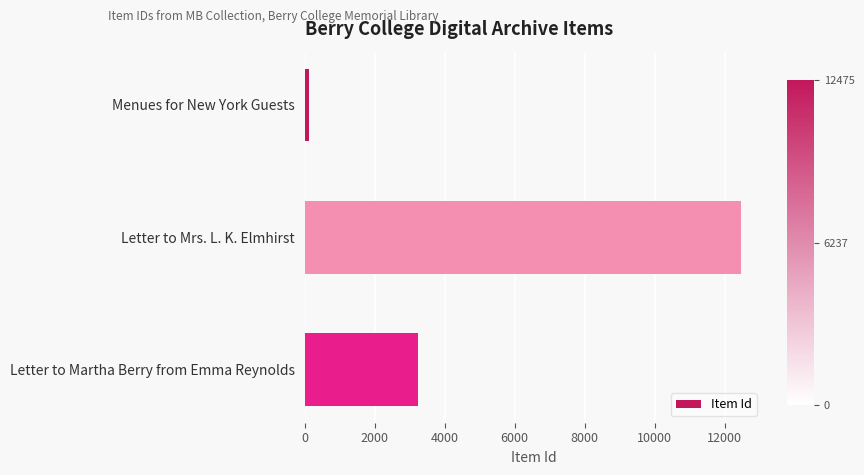

Which has a higher value, Letter to Mrs. L. K. Elmhirst or Menues for New York Guests?

Letter to Mrs. L. K. Elmhirst